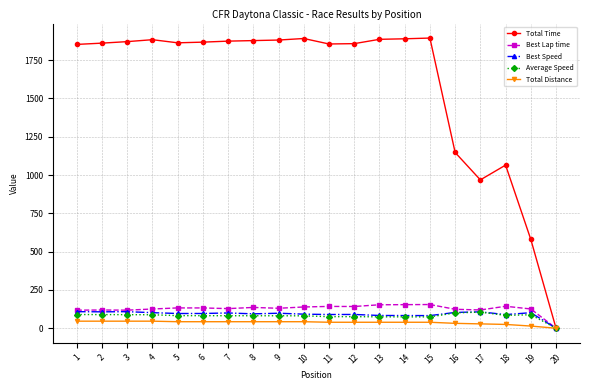

True or false: Best Lap time has a value of 118.0 at 3.

True